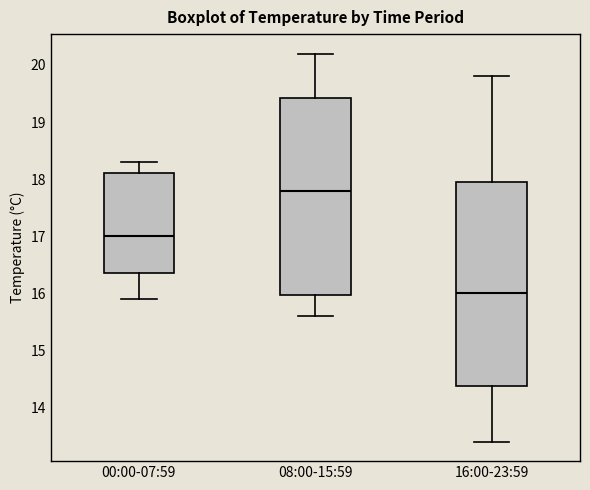

Reading left to right, read every box against the y-axis: the position of its median line, the range the box covers, and the ends of its whiskers. The values are not printed on the chart, so give them approximately, as read against the axis.

00:00-07:59: median 17.0, box 16.4 to 18.1, whiskers 15.9 to 18.3
08:00-15:59: median 17.8, box 16.0 to 19.4, whiskers 15.6 to 20.2
16:00-23:59: median 16.0, box 14.4 to 18.0, whiskers 13.4 to 19.8